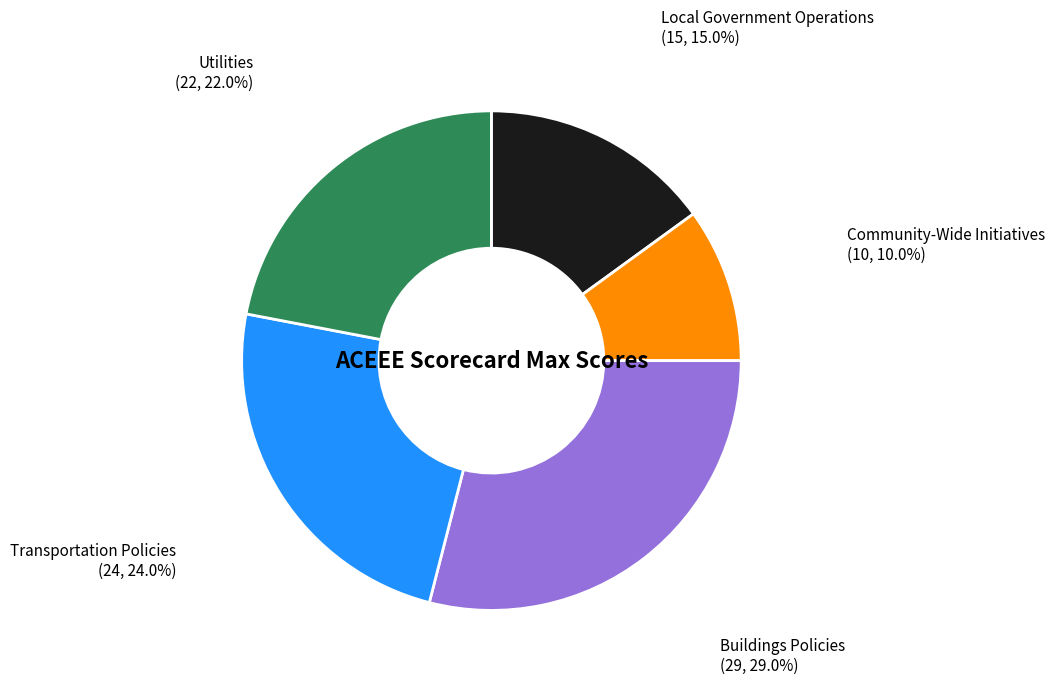

Is there any slice that represents more than half of the pie?

No